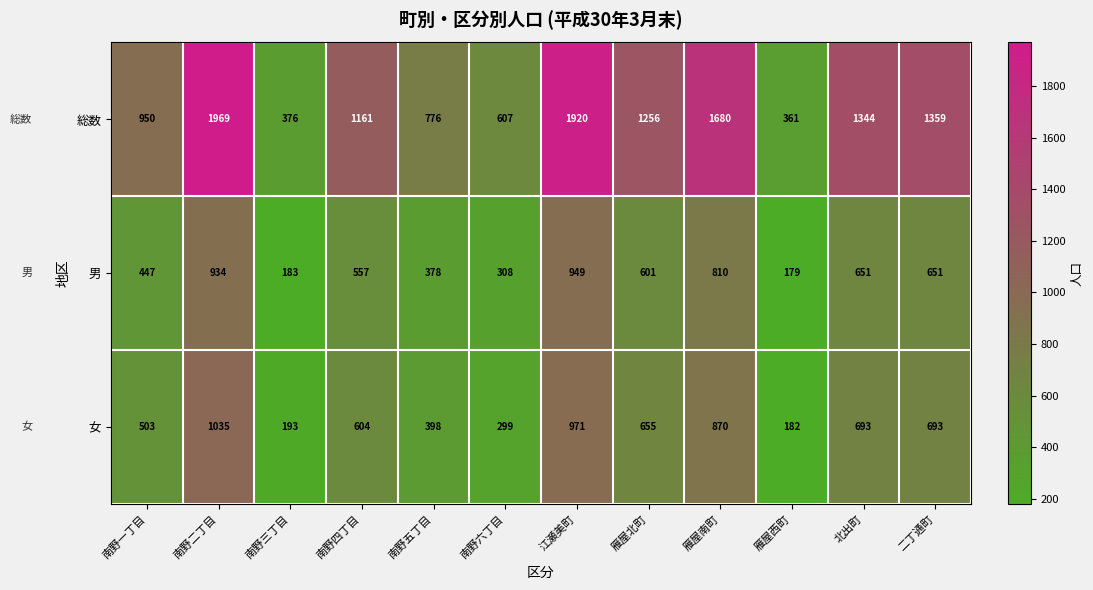

What is the minimum value shown in the chart?

179